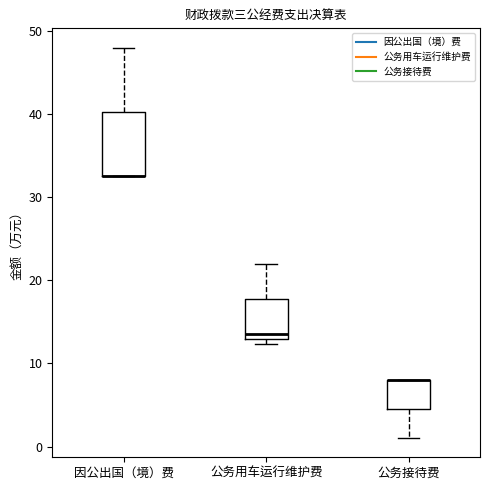

Where is the upper edge of the box for 公务用车运行维护费 on the y-axis? The values are not printed on the chart, so give them approximately, as read against the axis.

18